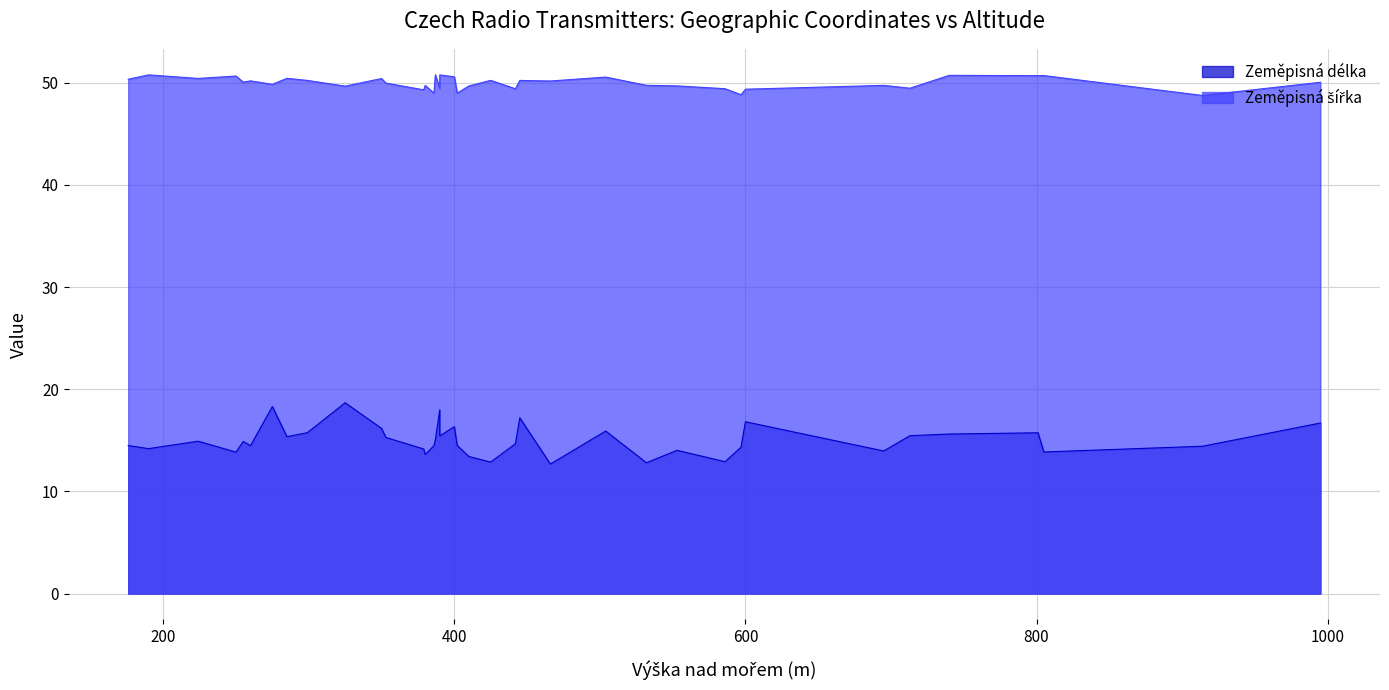

What is the average value of the Zeměpisná šířka series?

50.0